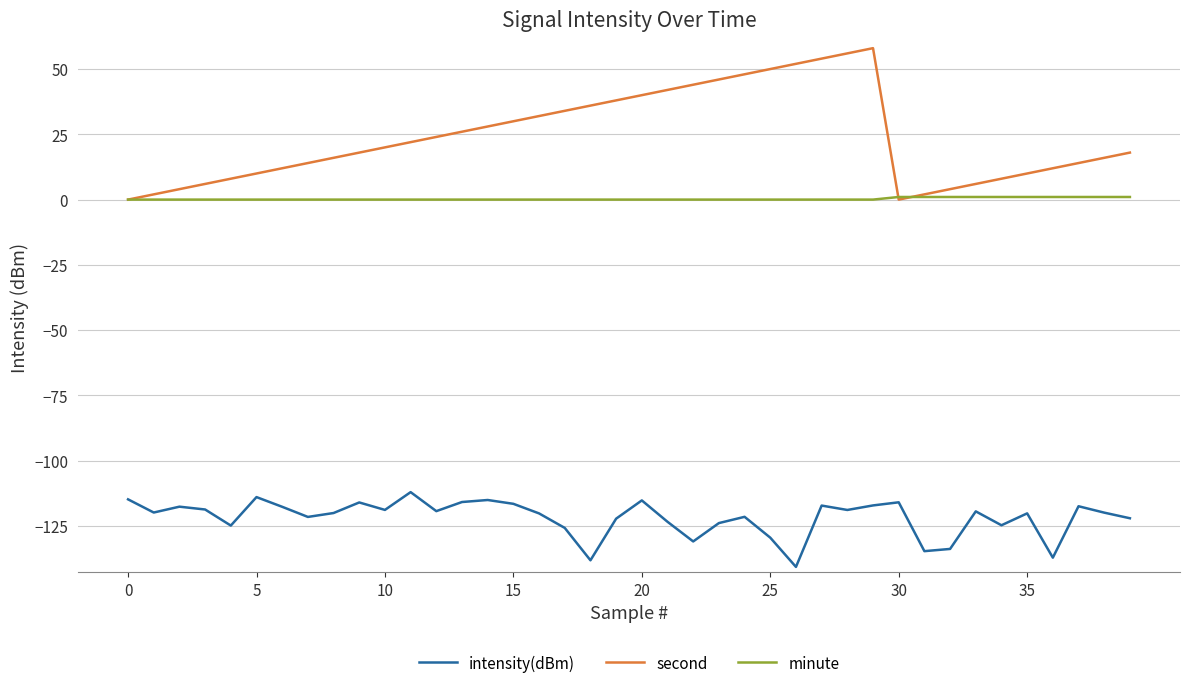

What is the difference between the maximum and minimum values in the second series?

58.0